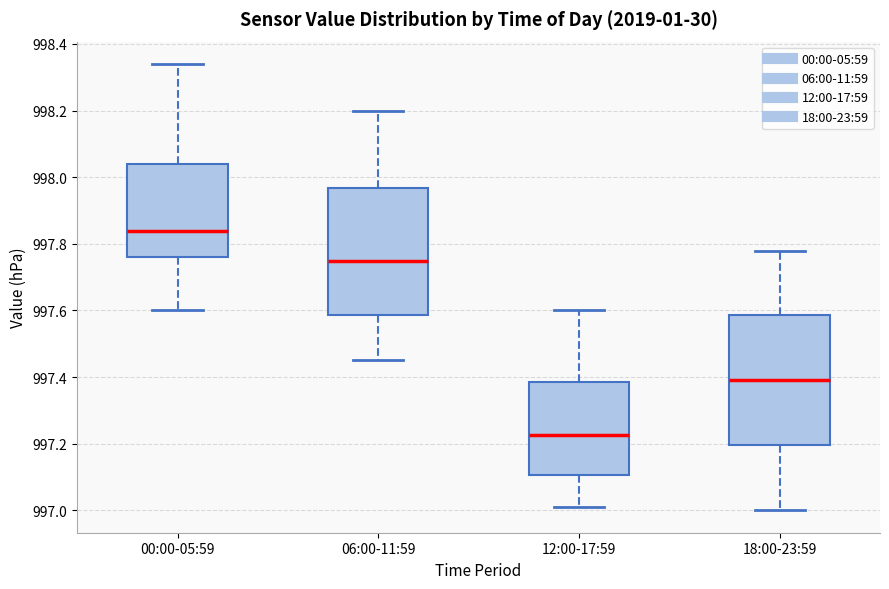

Reading left to right, transcribe this box plot: for each box, give where its median line is, the range the box spans, and where its two whiskers end, as read against the y-axis. The values are not printed on the chart, so give them approximately, as read against the axis.

00:00-05:59: median 997.84, box 997.76 to 998.04, whiskers 997.60 to 998.34
06:00-11:59: median 997.76, box 997.58 to 997.96, whiskers 997.46 to 998.20
12:00-17:59: median 997.22, box 997.10 to 997.38, whiskers 997.02 to 997.60
18:00-23:59: median 997.40, box 997.20 to 997.58, whiskers 997.00 to 997.78